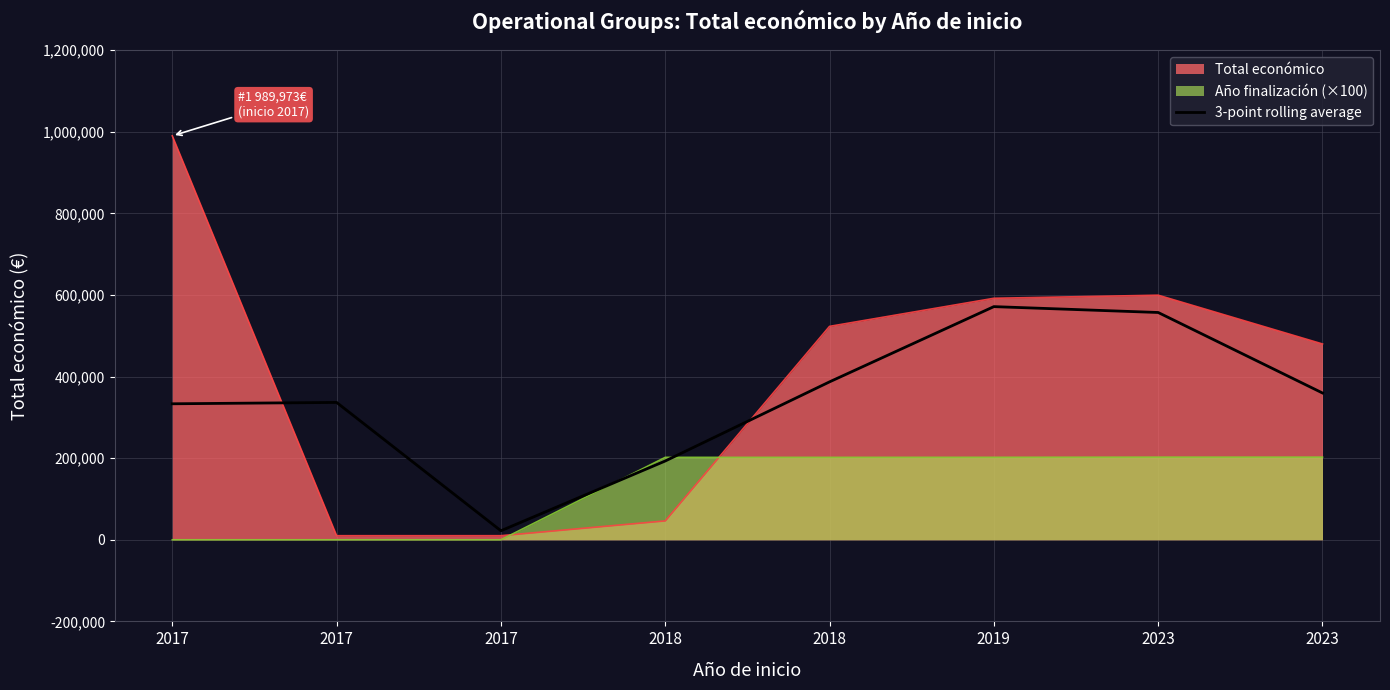

What is the change in value from 2017 to 2018?

+53742.3